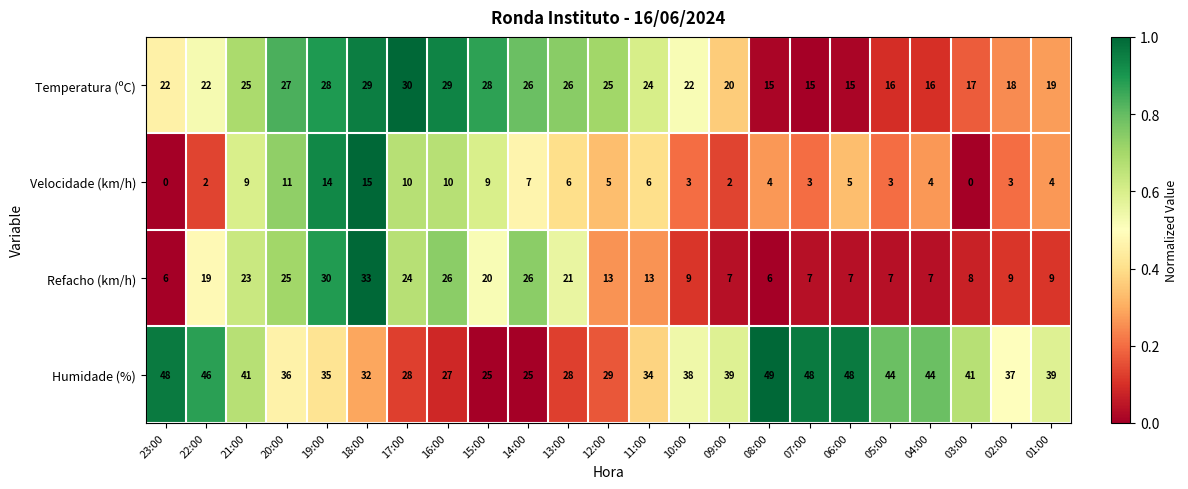

Count the number of categories in the chart.

23